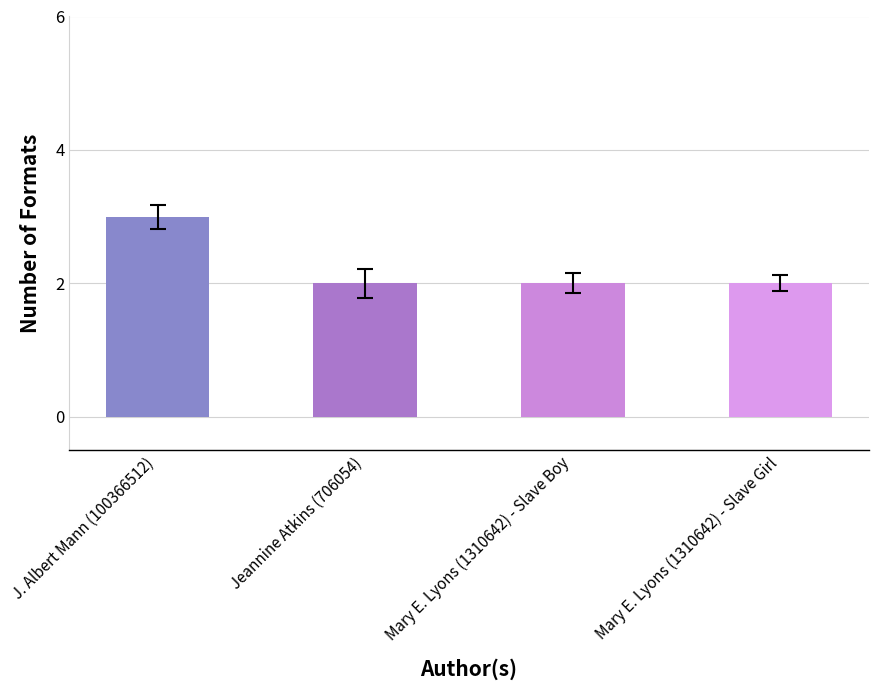

The value at Jeannine Atkins (706054) is 2. True or false?

True